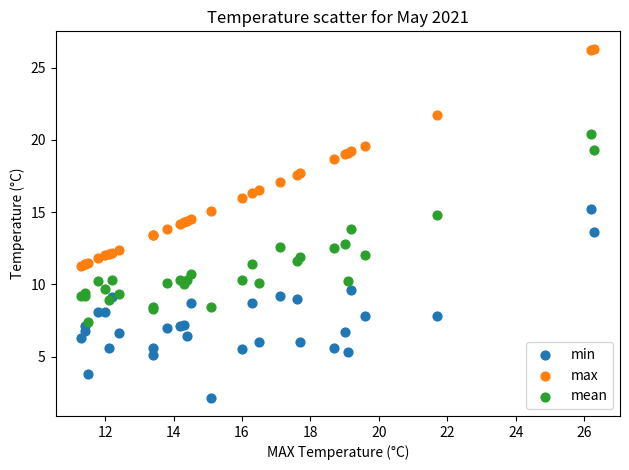

What is the X range (max minus min) for the scatter plot?

15.0